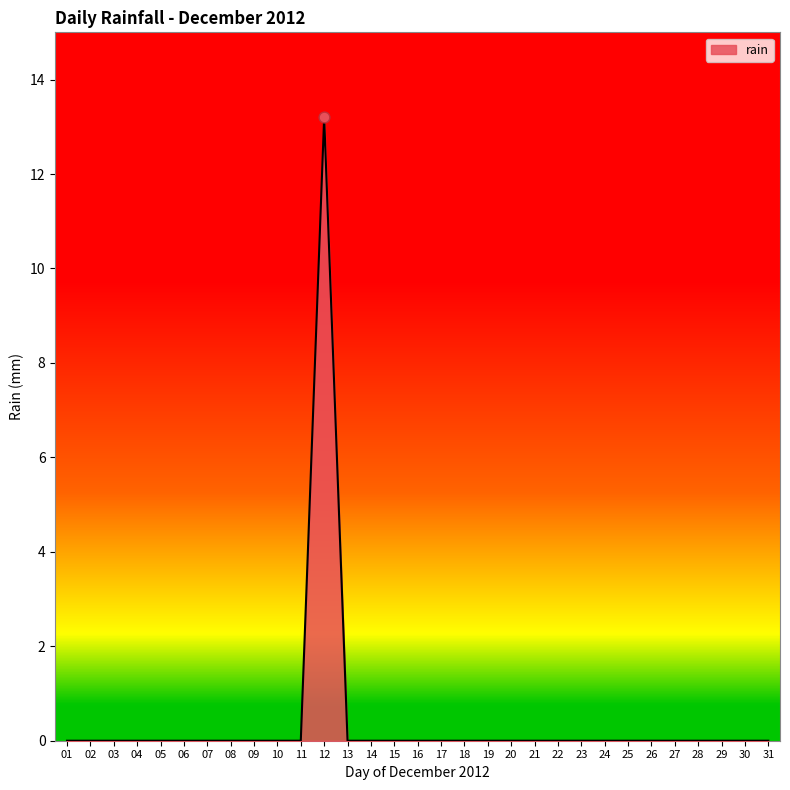

What is the greatest value displayed?

13.2